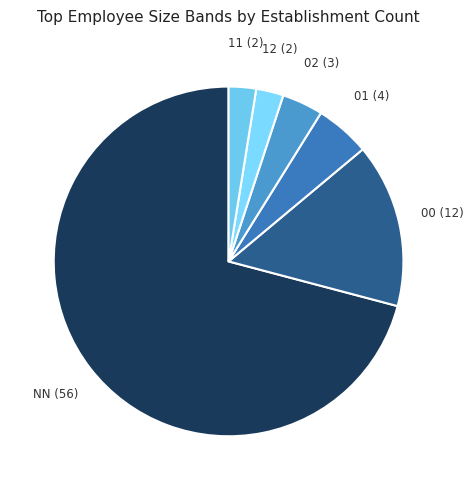

Is 12 the majority of the pie?

No